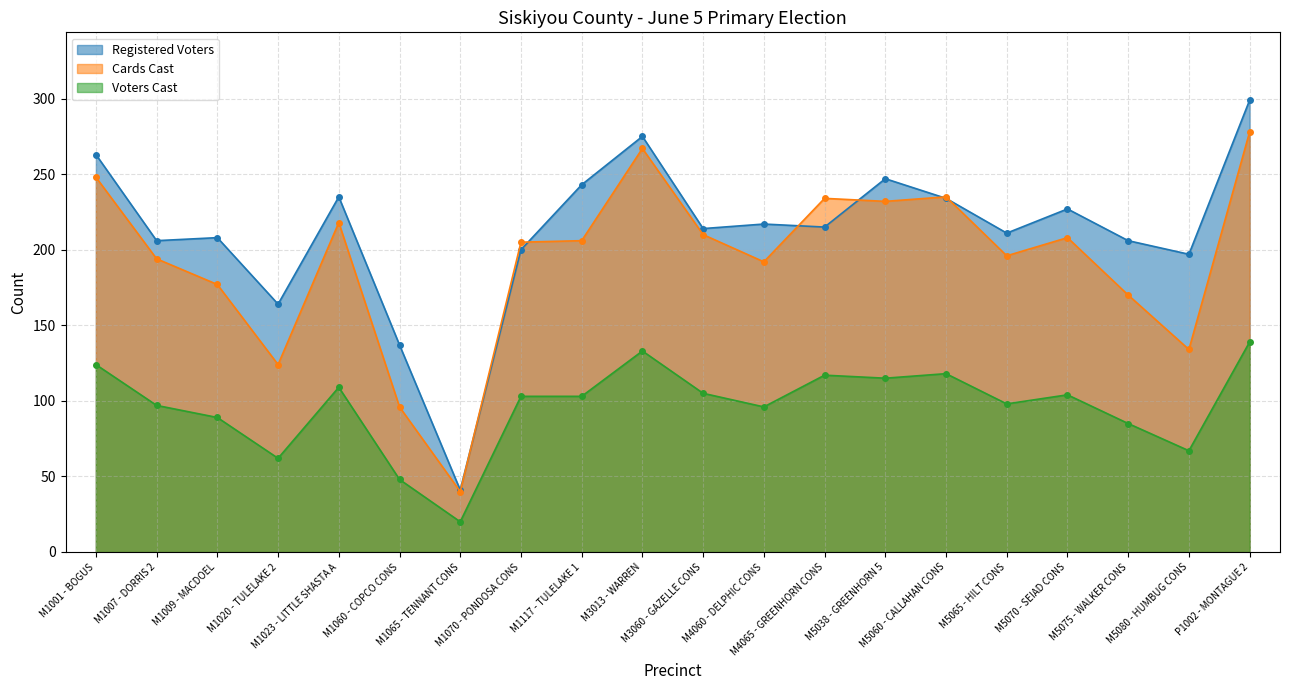

Rank the categories by Cards Cast value from lowest to highest.

M1065 - TENNANT CONS, M1060 - COPCO CONS, M1020 - TULELAKE 2, M5080 - HUMBUG CONS, M5075 - WALKER CONS, M1009 - MACDOEL, M4060 - DELPHIC CONS, M1007 - DORRIS 2, M5065 - HILT CONS, M1070 - PONDOSA CONS, M1117 - TULELAKE 1, M5070 - SEIAD CONS, M3060 - GAZELLE CONS, M1023 - LITTLE SHASTA A, M5038 - GREENHORN 5, M4065 - GREENHORN CONS, M5060 - CALLAHAN CONS, M1001 - BOGUS, M3013 - WARREN, P1002 - MONTAGUE 2